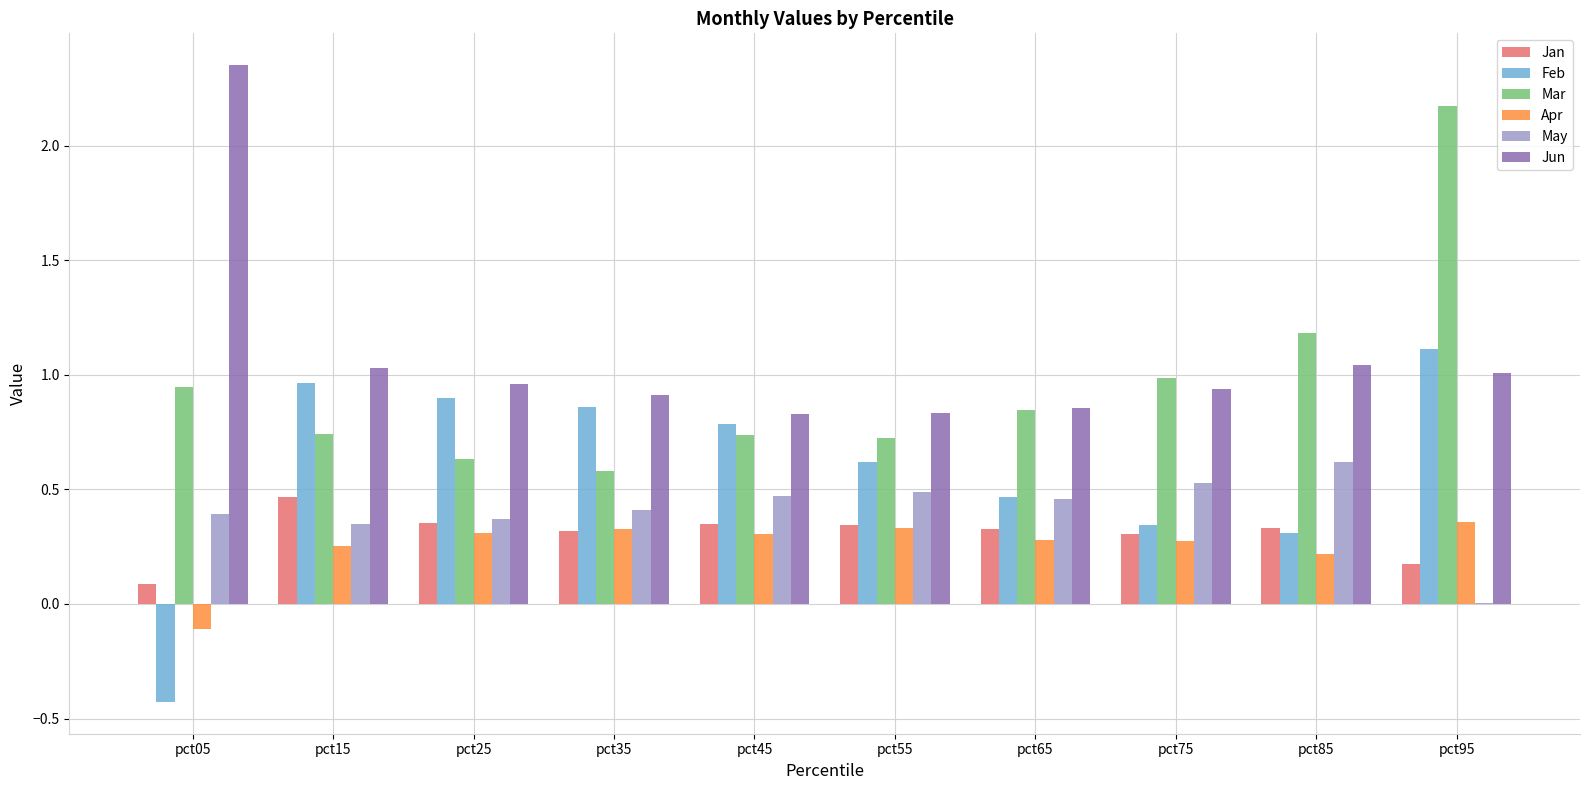

Are the bars grouped side by side (vs. stacked)?

Yes